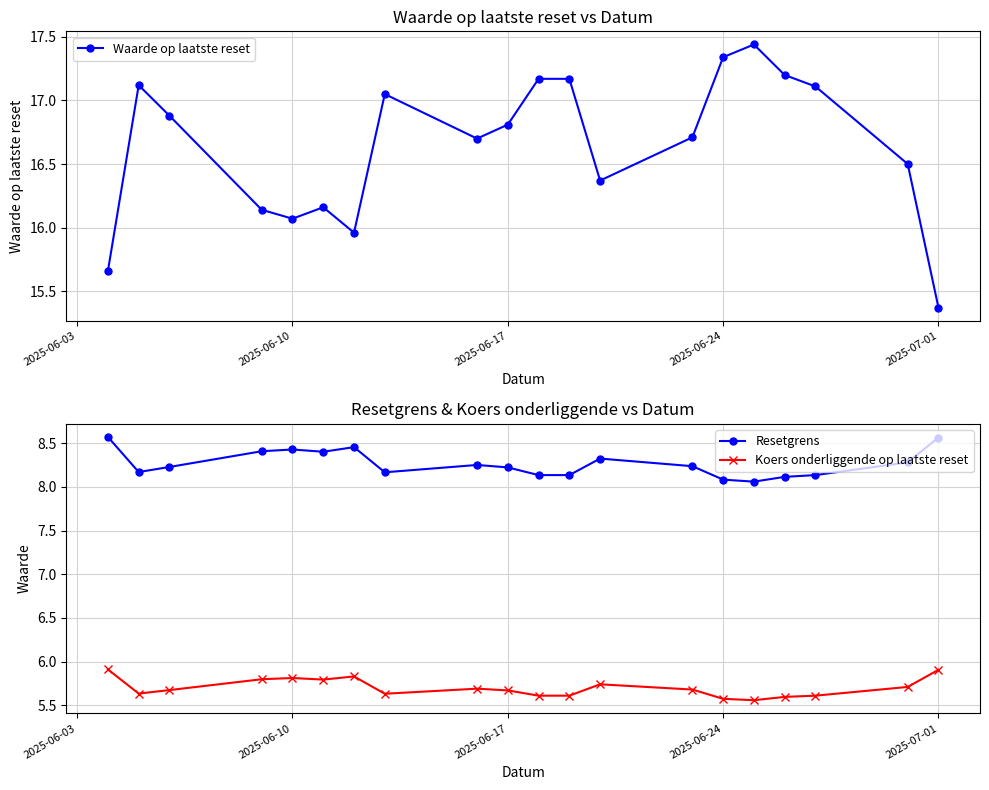

What are all the series names shown in the legend?

Waarde op laatste reset, Resetgrens, Koers onderliggende op laatste reset